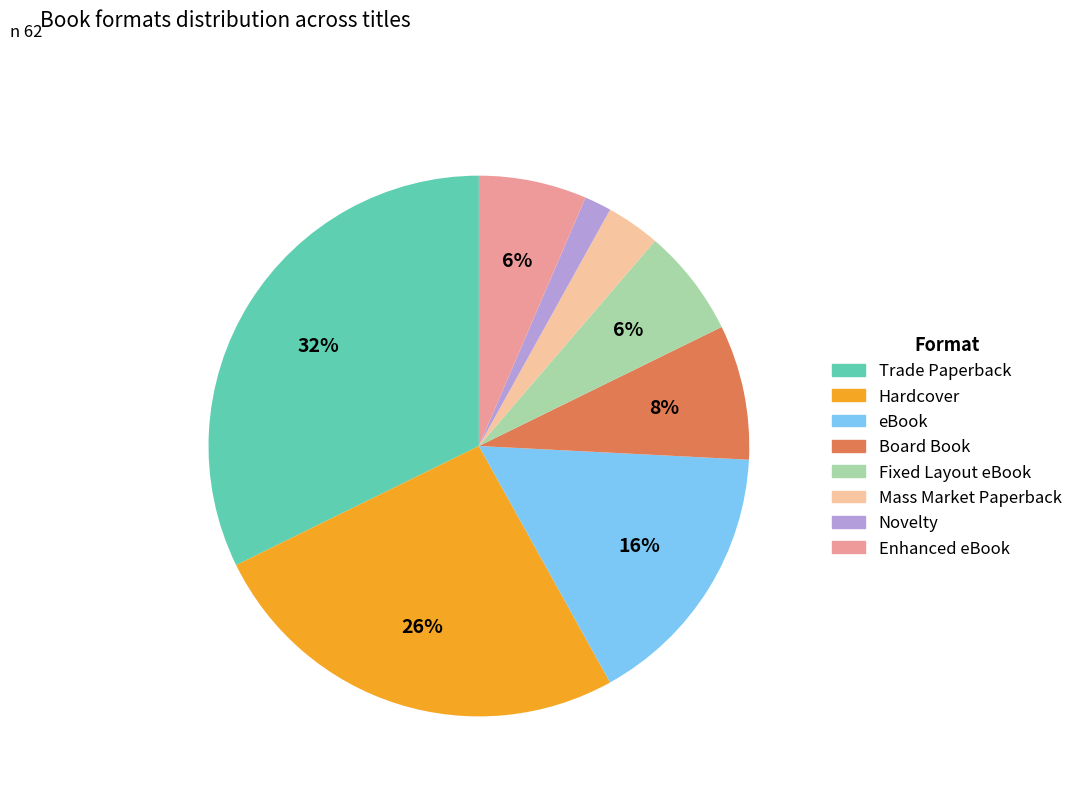

To the nearest percent, what portion does eBook represent?

16%